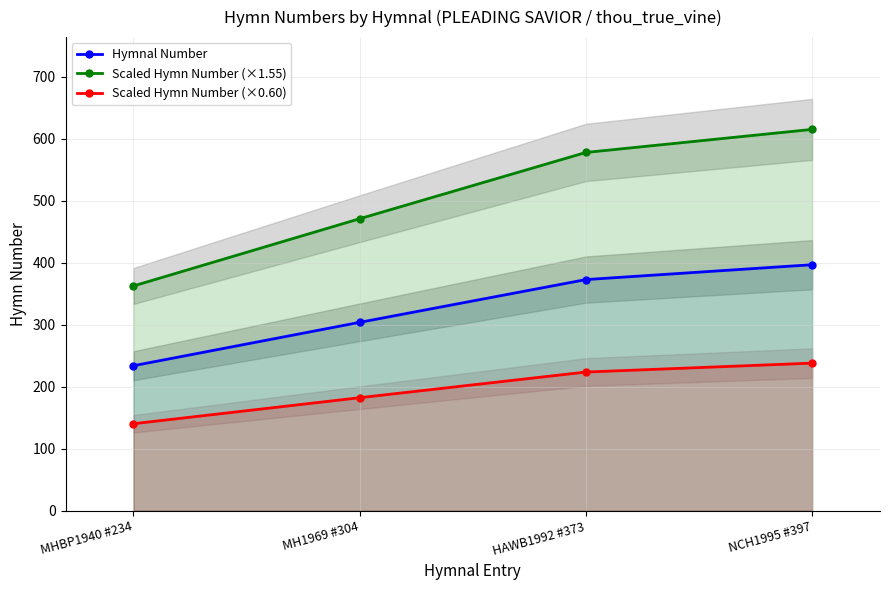

What is the total value across all series at MH1969 #304?

957.6